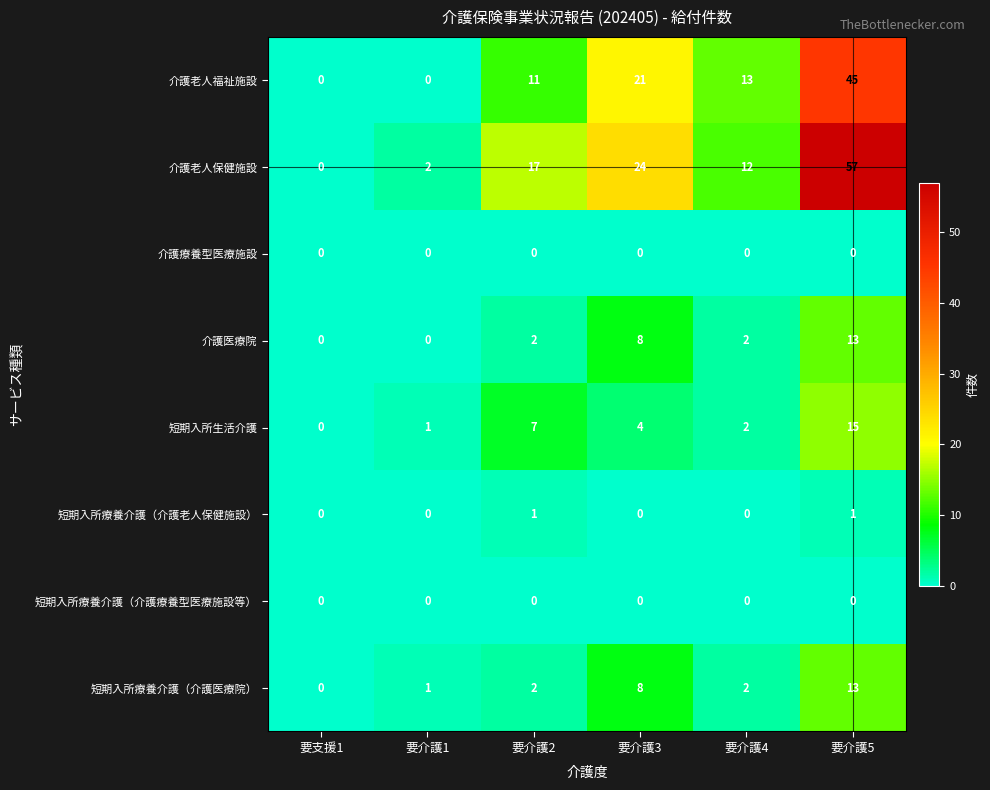

The 短期入所療養介護（介護老人保健施設） series shows 0 at 要介護4. True or false?

True